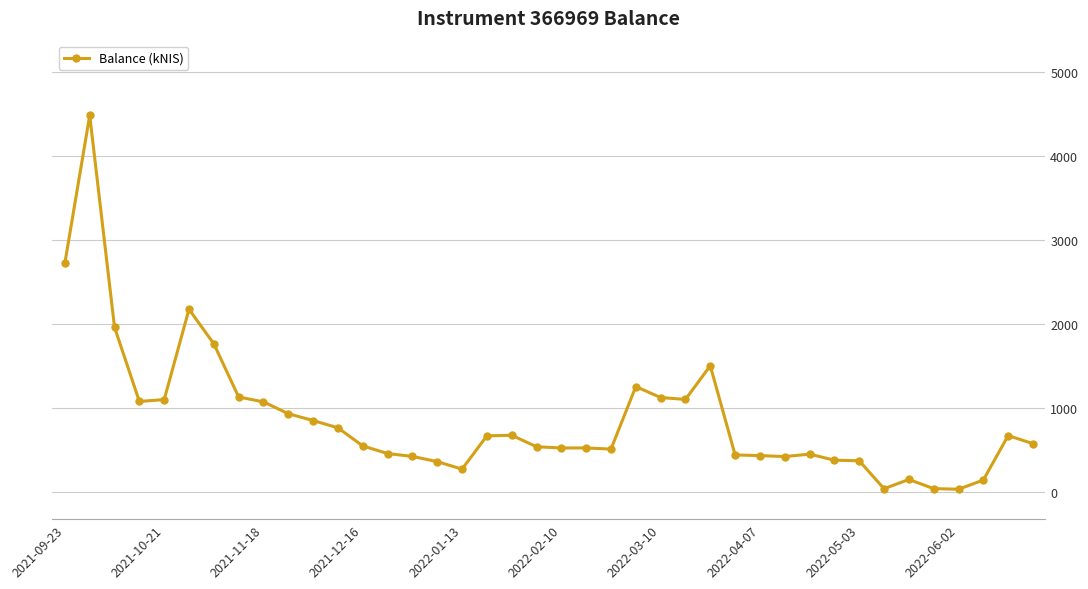

What is the value of the 30th point from the left?

425.3